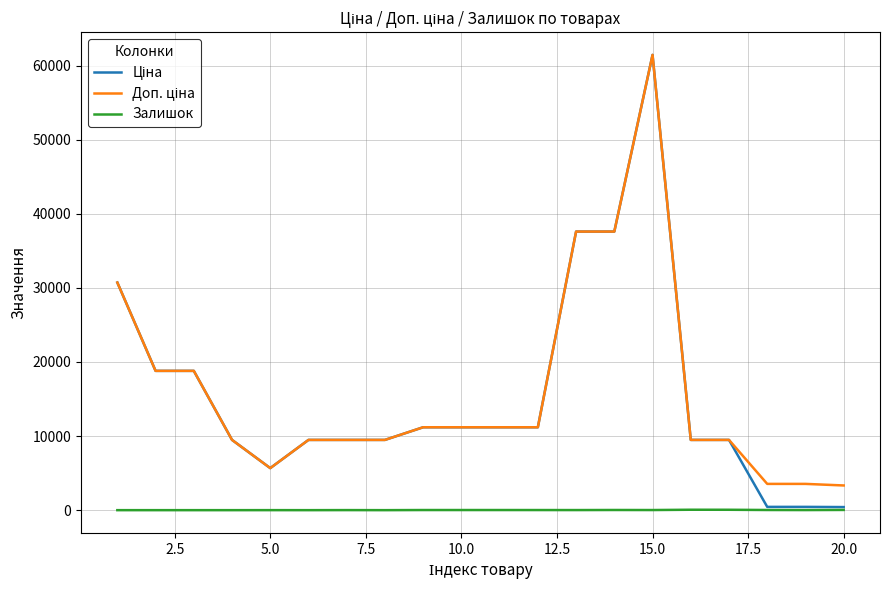

What is the greatest value displayed?

61434.3